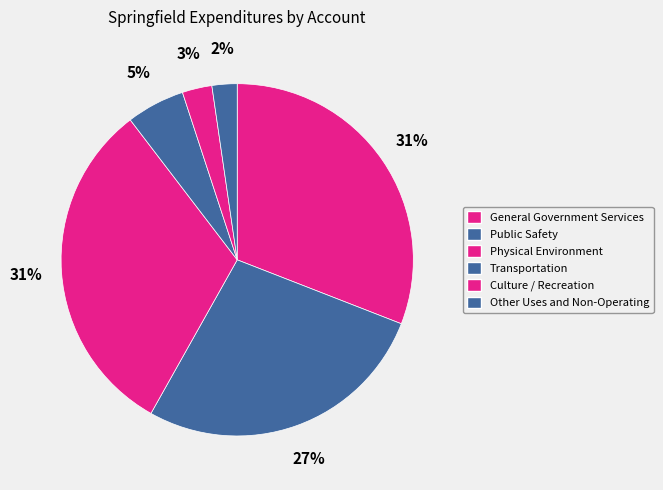

How much of the chart is everything except Public Safety?

72.8%